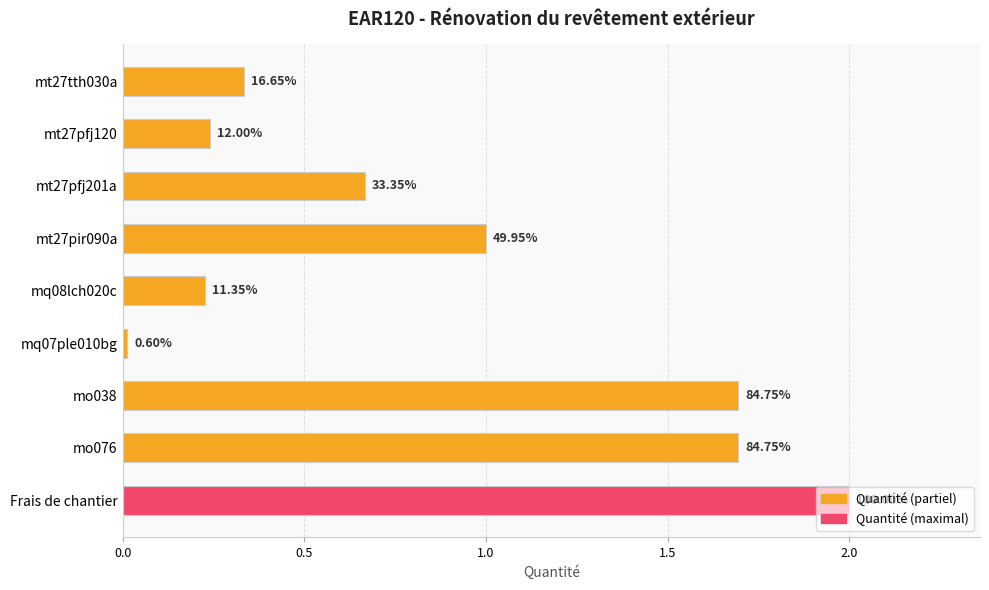

Does the chart contain stacked bars?

No